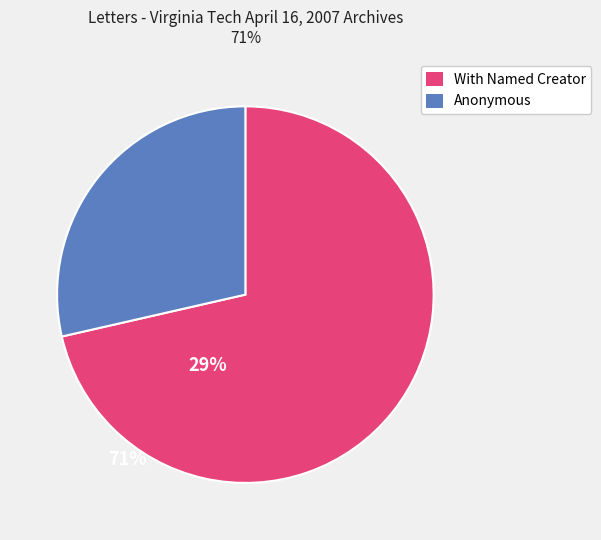

Does any single category account for the majority?

Yes